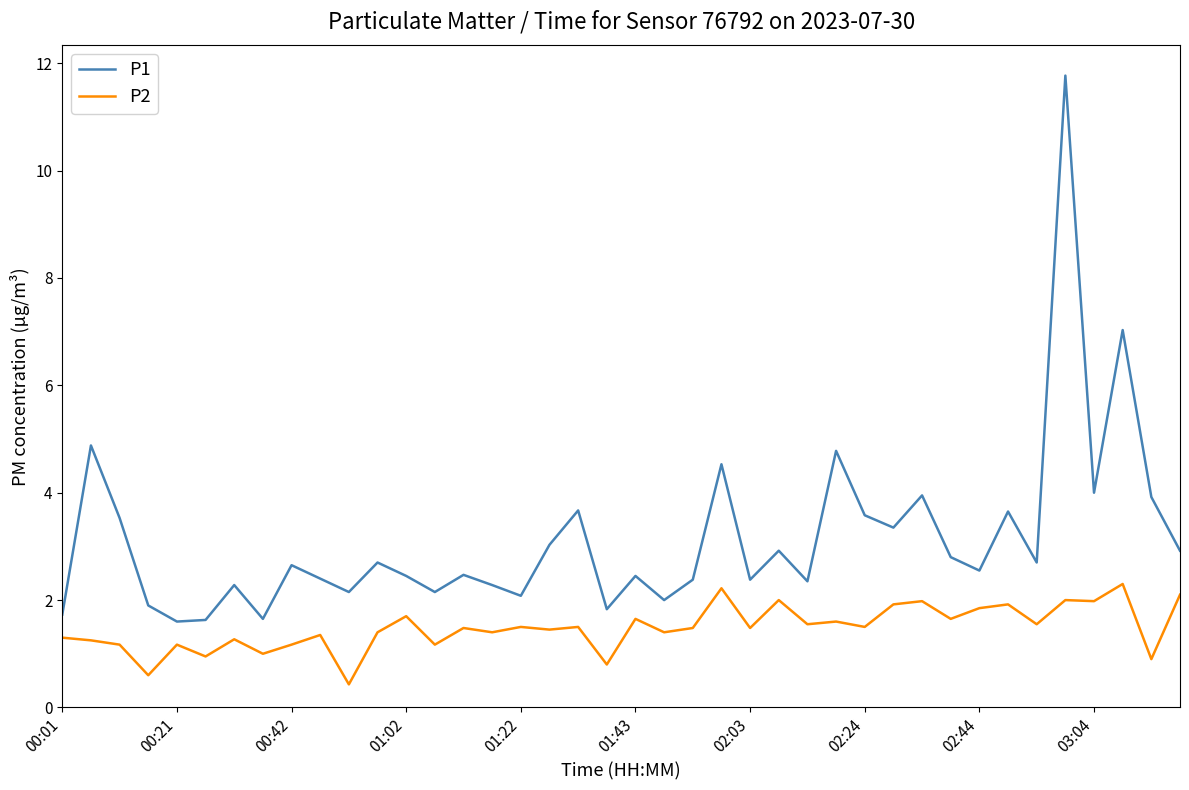

Is this an area chart (filled region under the line)?

No